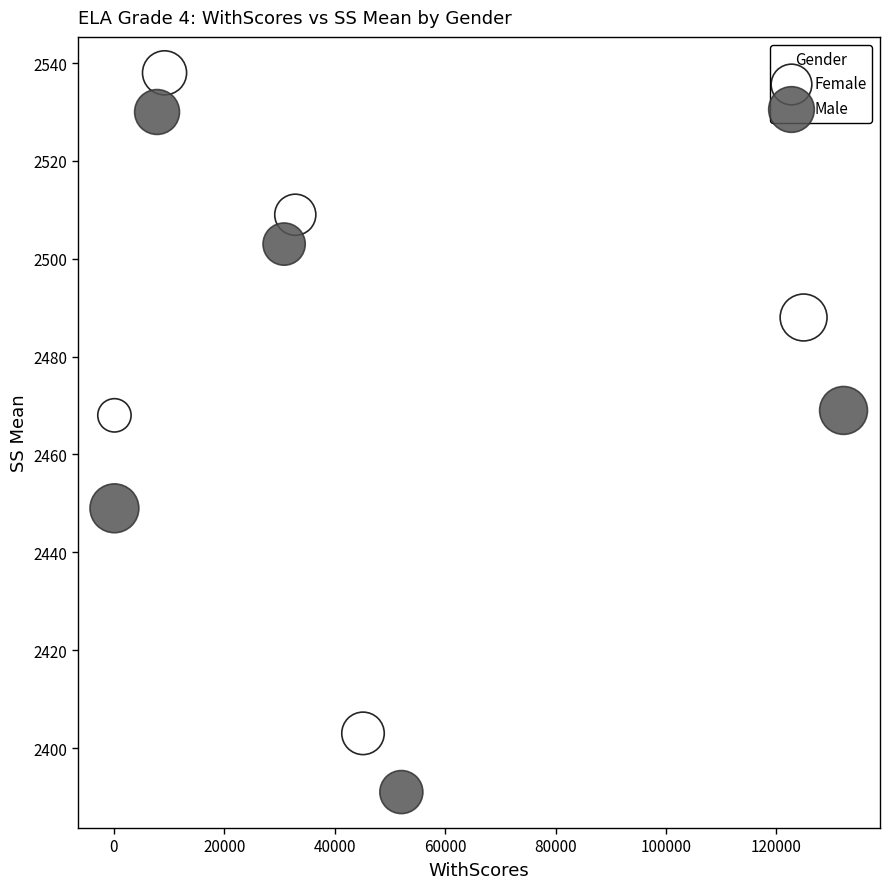

Which series reaches the maximum Y coordinate?

Female